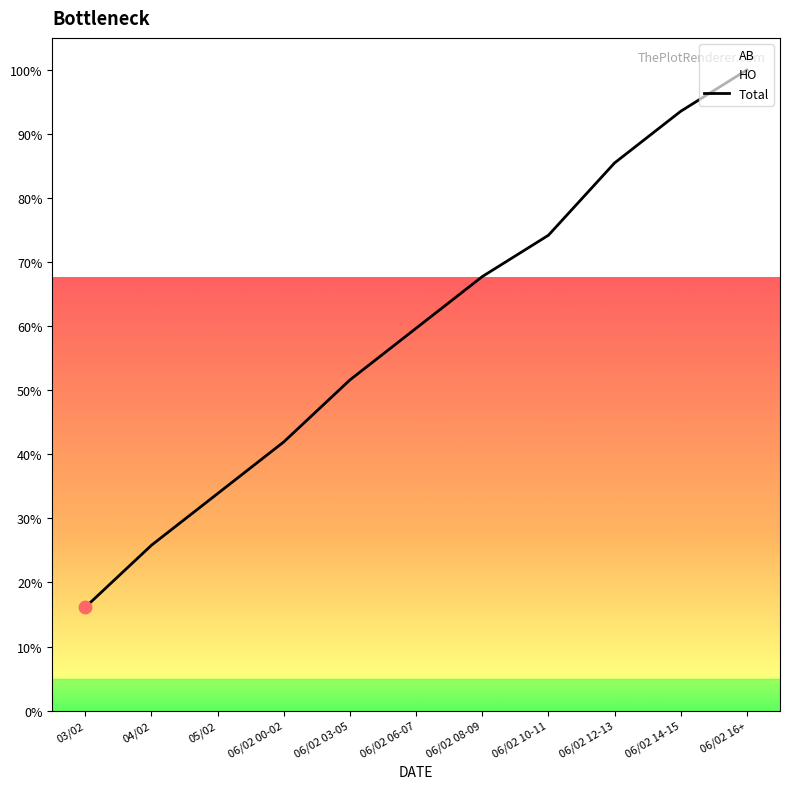

Between 06/02 12-13 and 06/02 14-15, which is larger?

06/02 14-15